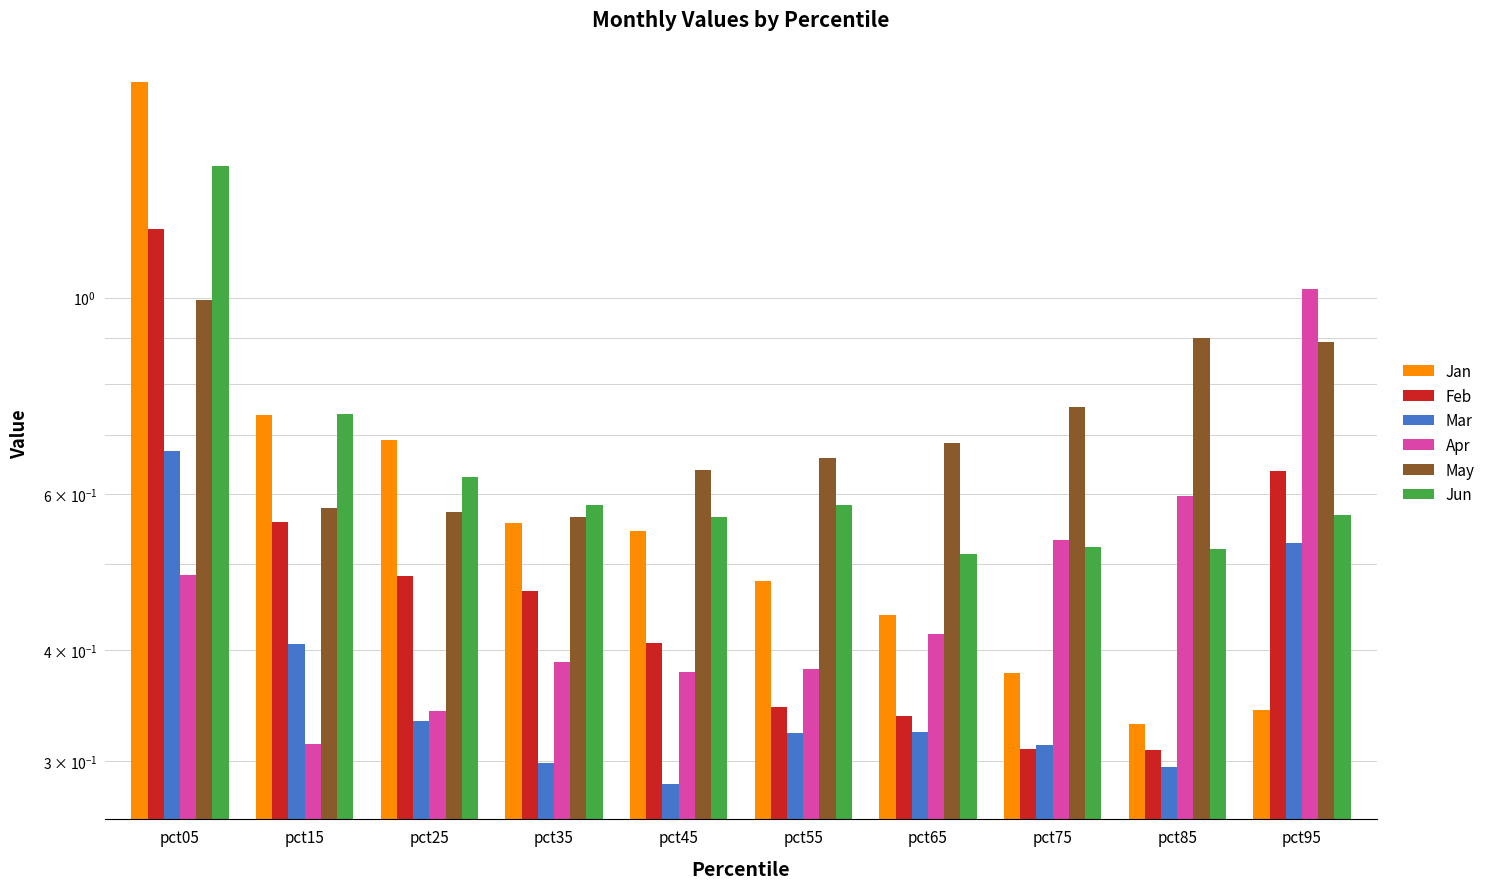

What is the average value of the Feb series?

0.5